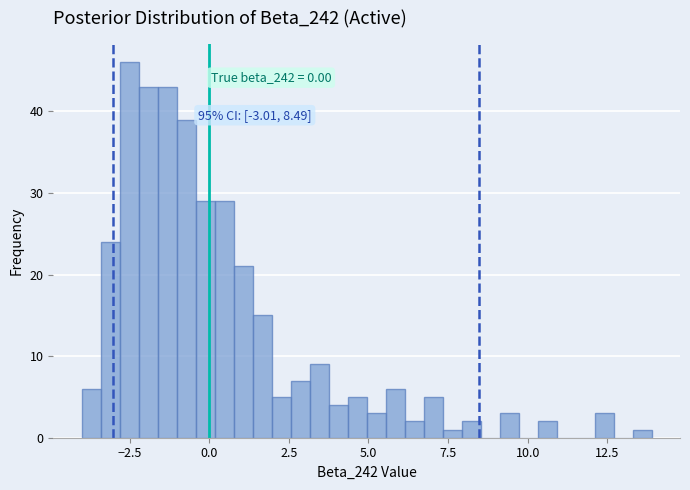

Read against the x-axis, roughly where is the centre of the tallest bar?

-2.5